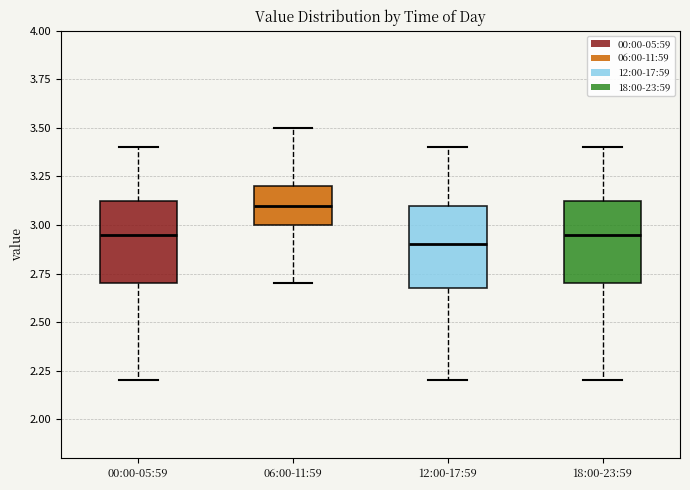

Reading left to right, transcribe this box plot: for each box, give where its median line is, the range the box spans, and where its two whiskers end, as read against the y-axis. The values are not printed on the chart, so give them approximately, as read against the axis.

00:00-05:59: median 2.95, box 2.70 to 3.15, whiskers 2.20 to 3.40
06:00-11:59: median 3.10, box 3.00 to 3.20, whiskers 2.70 to 3.50
12:00-17:59: median 2.90, box 2.70 to 3.10, whiskers 2.20 to 3.40
18:00-23:59: median 2.95, box 2.70 to 3.15, whiskers 2.20 to 3.40